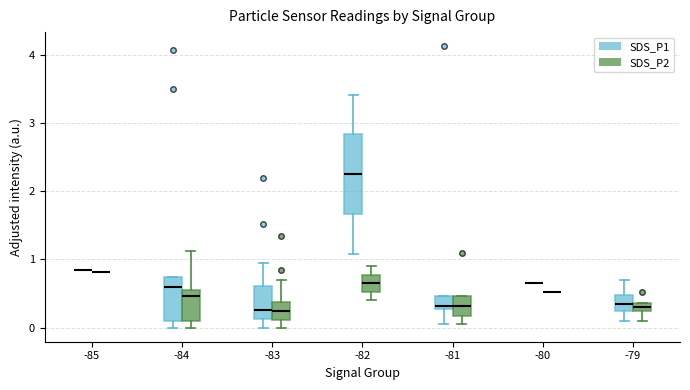

Which box is the tallest, from its lower edge to its upper edge?

-82 (SDS_P1)